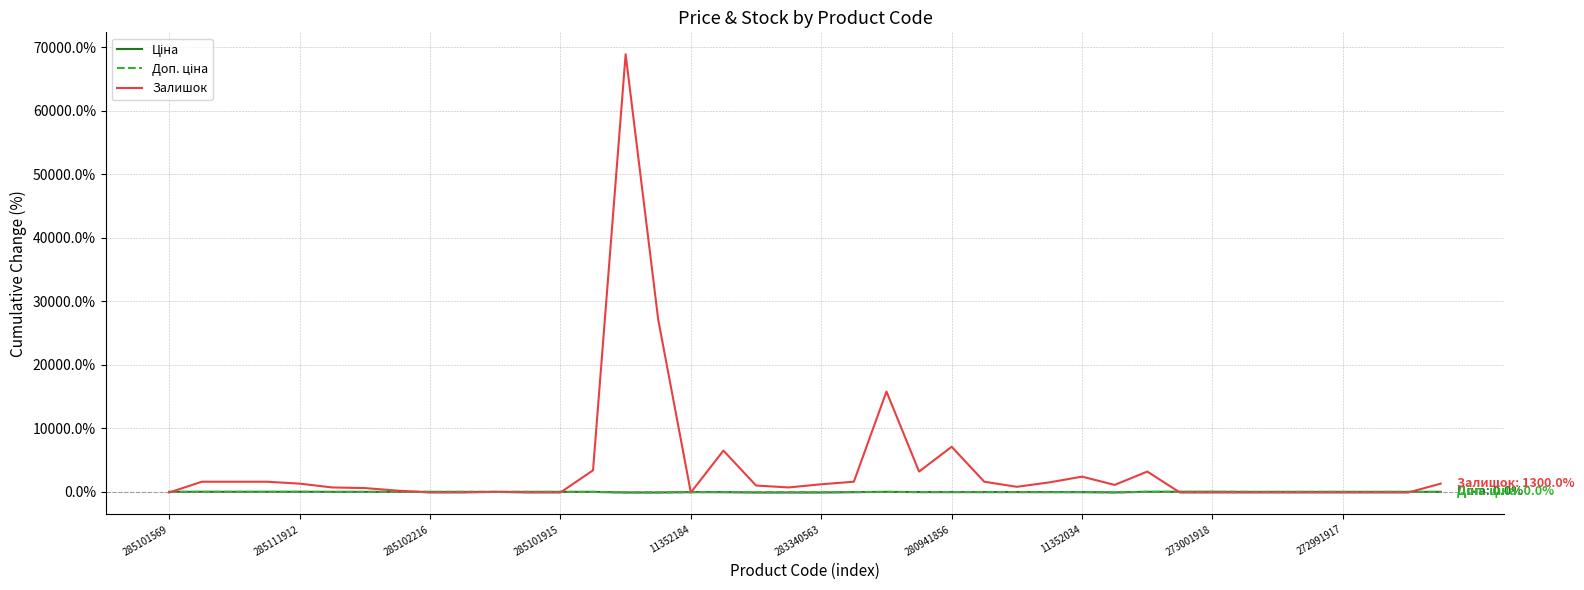

What is the maximum value shown in the chart?

68900.0